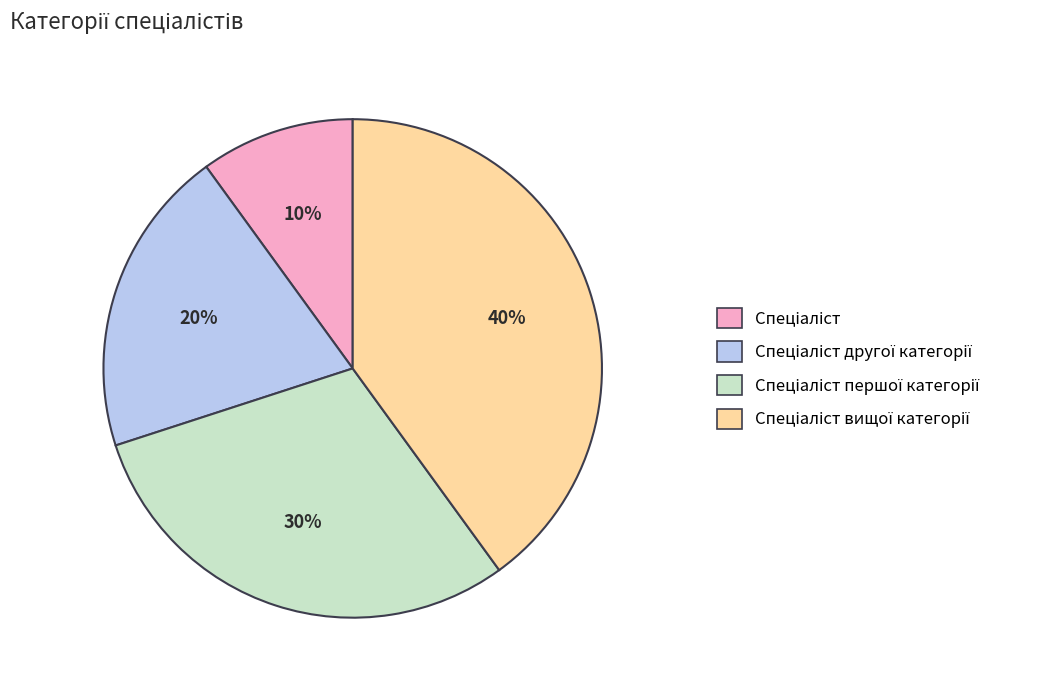

Count the number of slices in the pie.

4